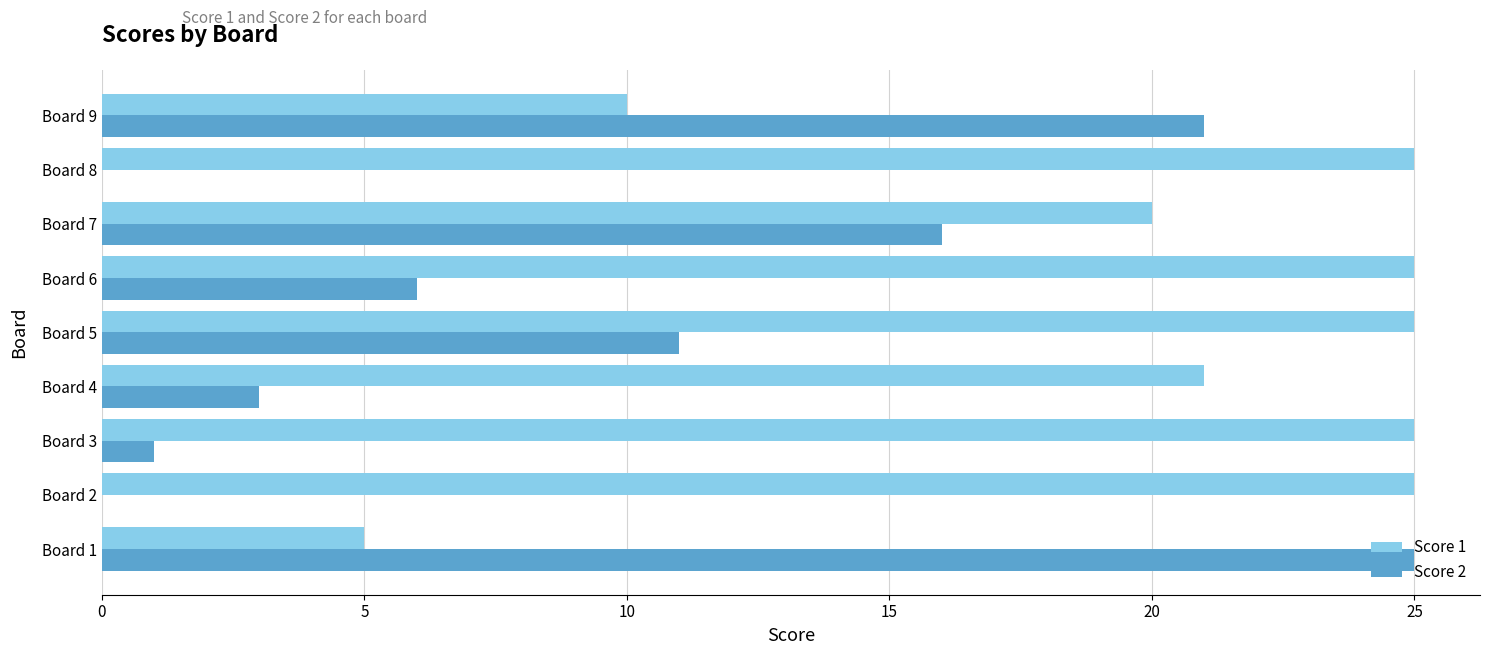

Between Board 6 and Board 7, which series saw the biggest shift?

Score 2